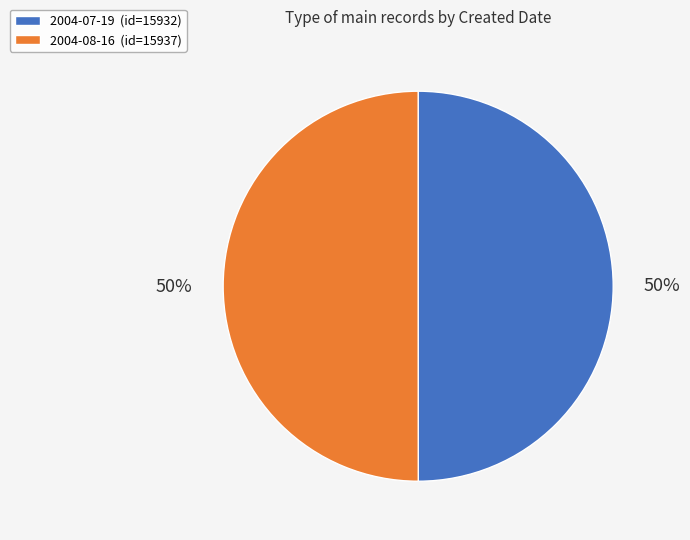

To the nearest percent, what percentage of the pie is 2004-08-16?

50%